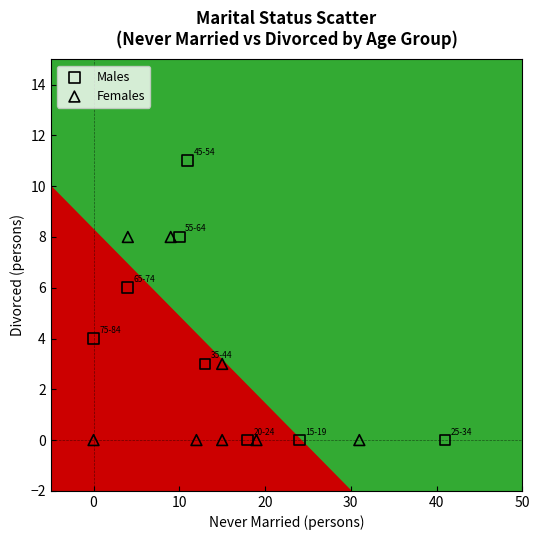

Which series contains the highest Y value?

Males